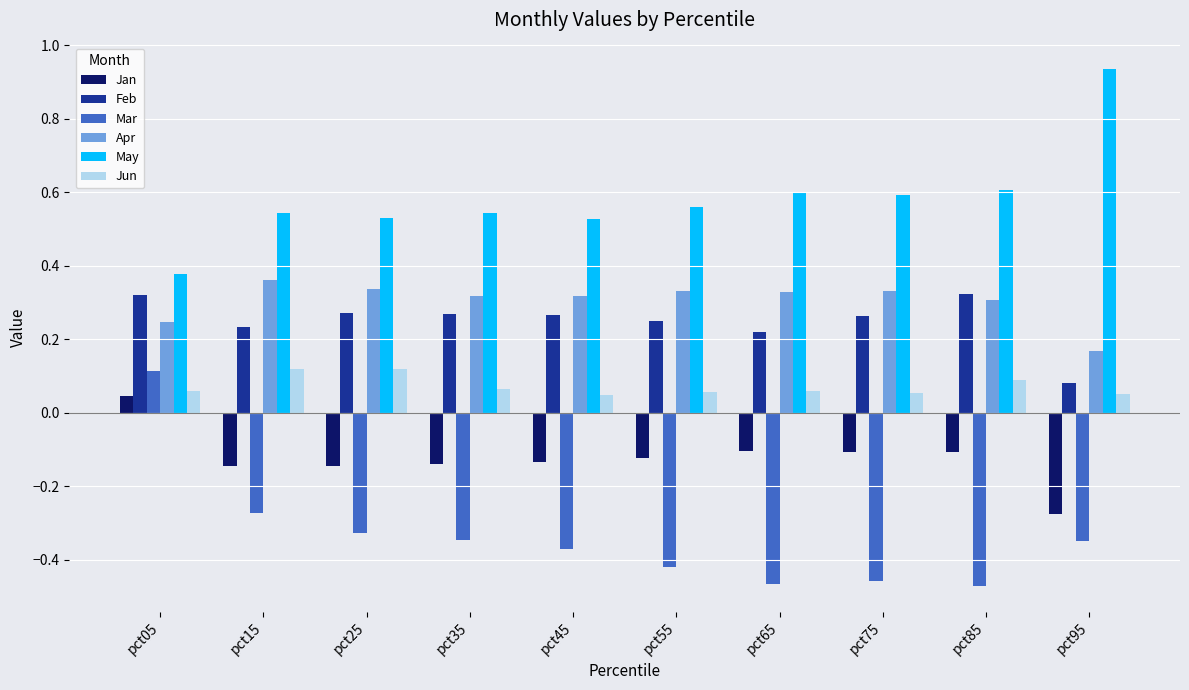

At how many categories does at least one series exceed 0?

10